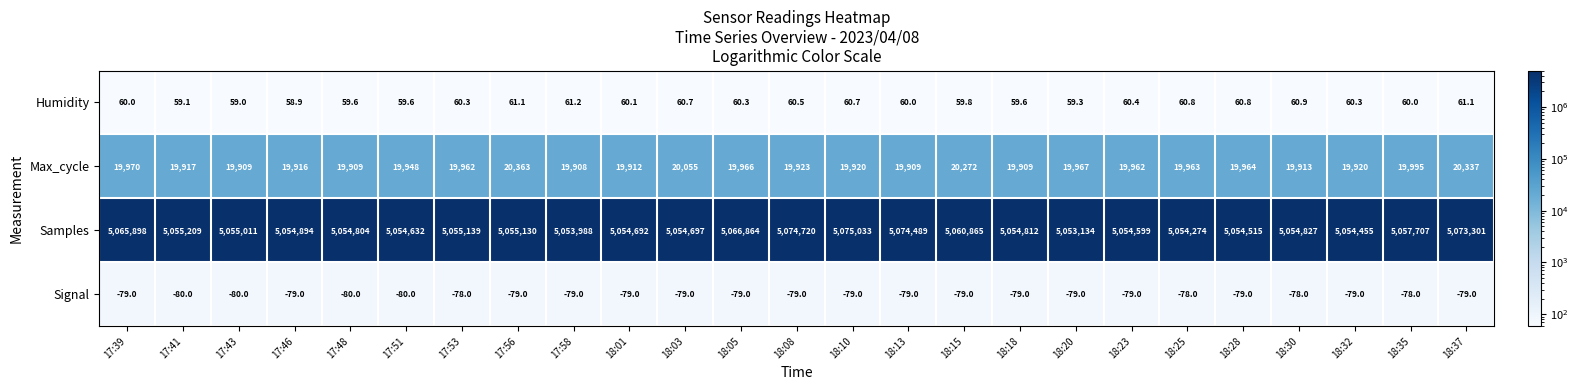

What is the smallest value displayed?

-80.0